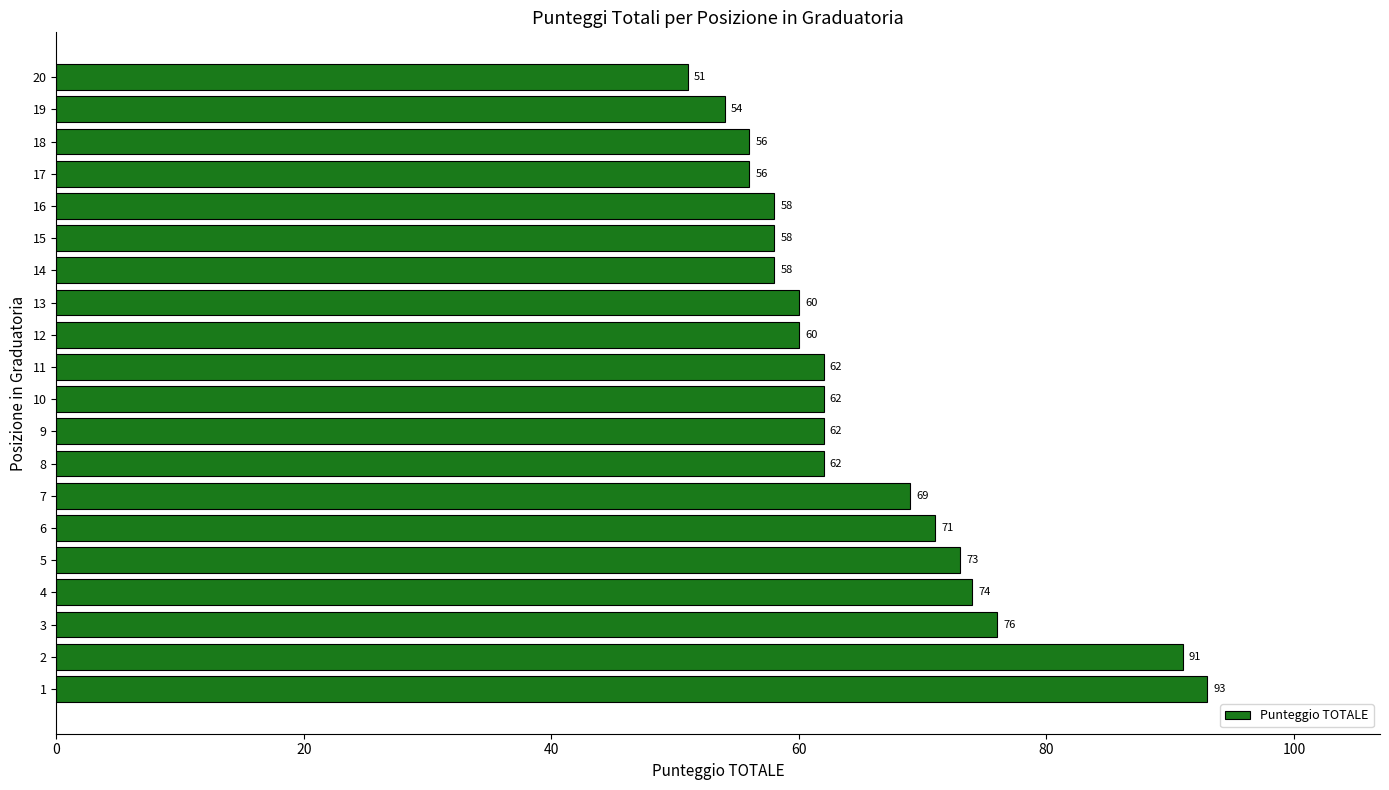

Reading bottom to top, what are all the values shown in this chart?

93	91	76	74	73	71	69	62	62	62	62	60	60	58	58	58	56	56	54	51